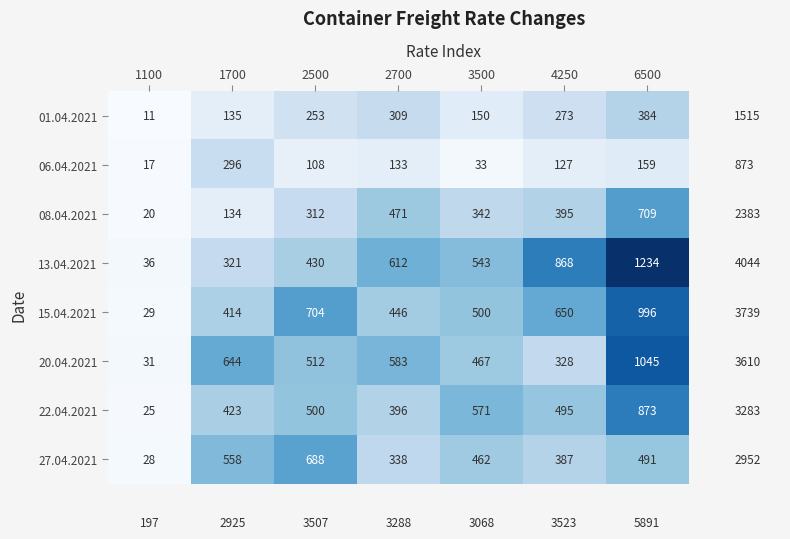

Which category has the highest value in the 15.04.2021 series?

6500